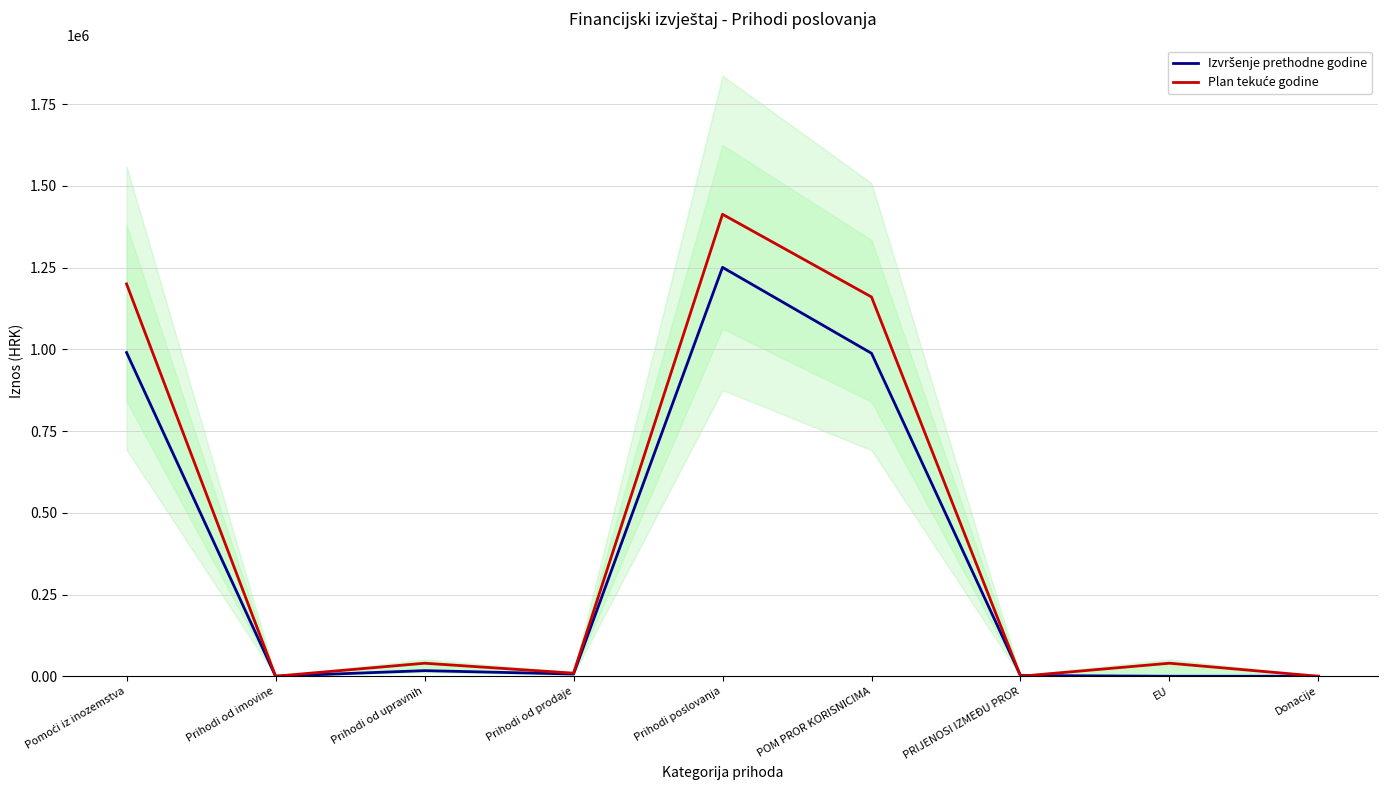

Reading right to left, list all the values displayed in this chart.

Izvršenje prethodne godine: 0.0	0.0	2287.7	987928.1	1250770.4	6783.8	17165.3	96.2	990215.8
Plan tekuće godine: 0.0	39845.2	0.0	1160266.1	1413155.0	9460.0	39845.2	137.3	1200111.3